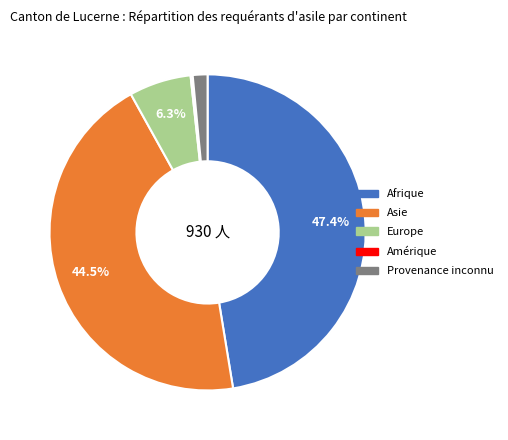

Combined, do Provenance inconnu and Afrique account for over 50%?

No